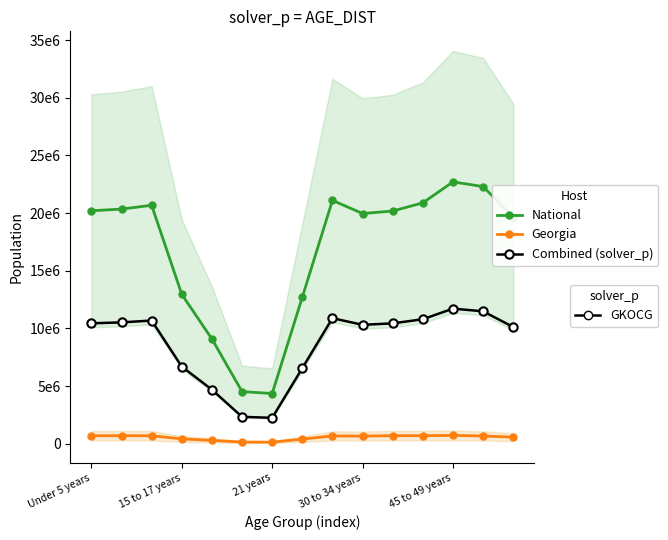

Which series has the widest spread of values?

National